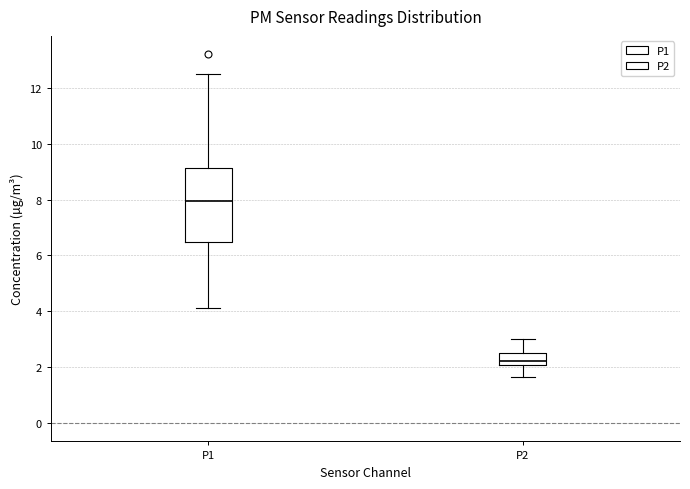

Where does the median line of the box for P1 sit on the y-axis? The values are not printed on the chart, so give them approximately, as read against the axis.

8.0